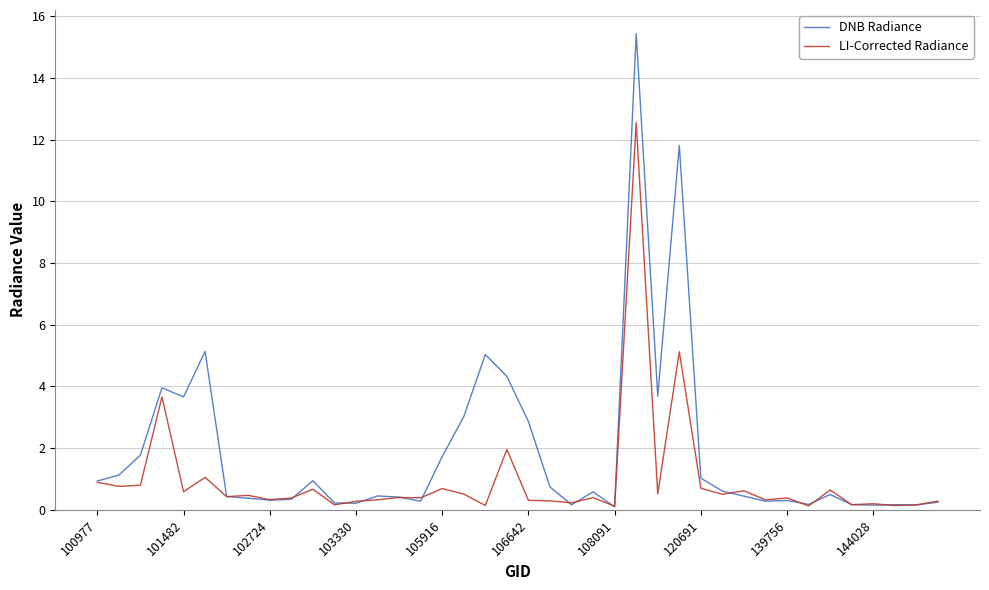

Rank the series by their average value, from lowest to highest.

LI-Corrected Radiance, DNB Radiance